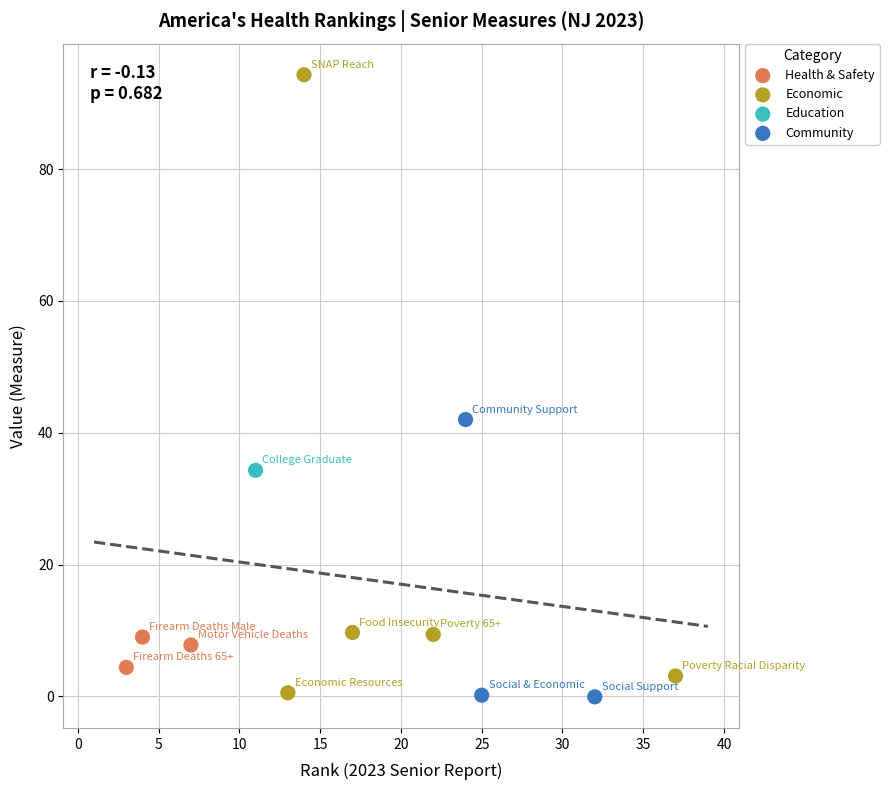

What are all the series names shown in the legend?

Health & Safety, Economic, Education, Community